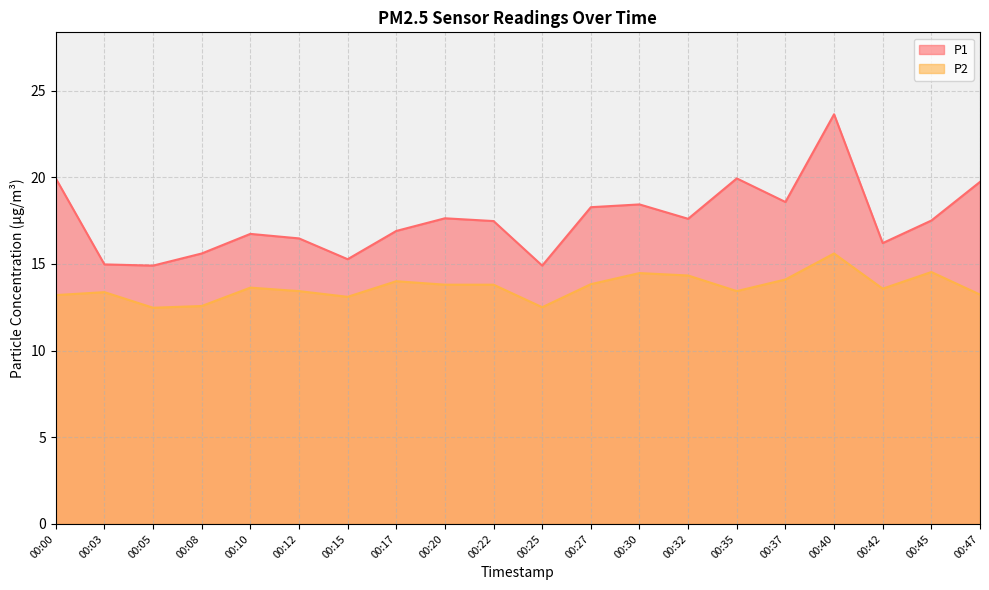

Does the chart have visible grid lines?

Yes